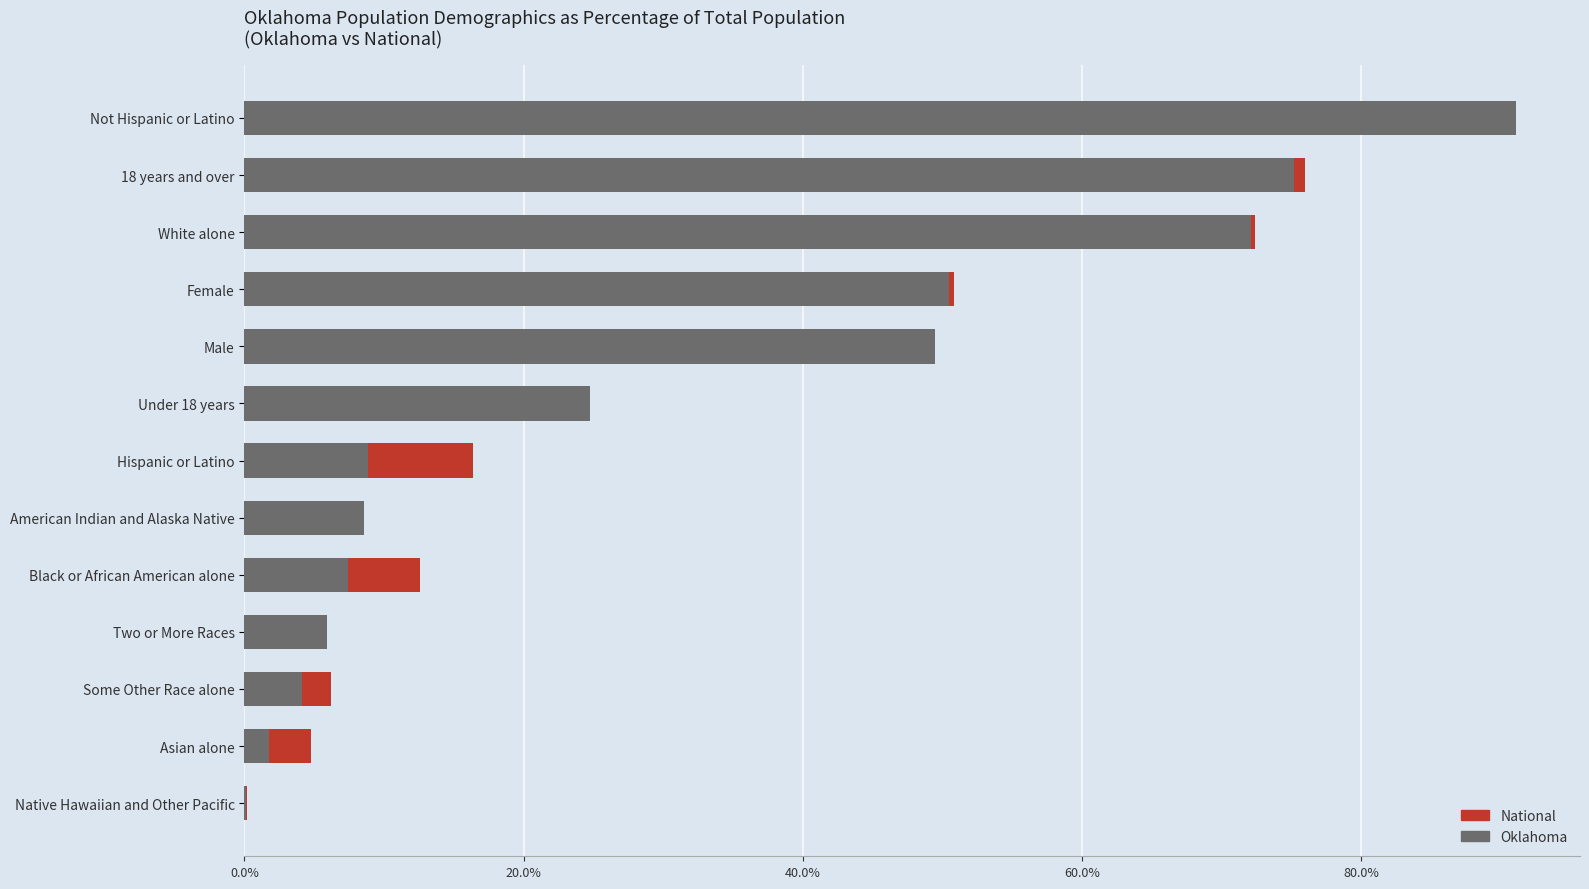

The value of Oklahoma at Hispanic or Latino is 0.0. True or false?

False